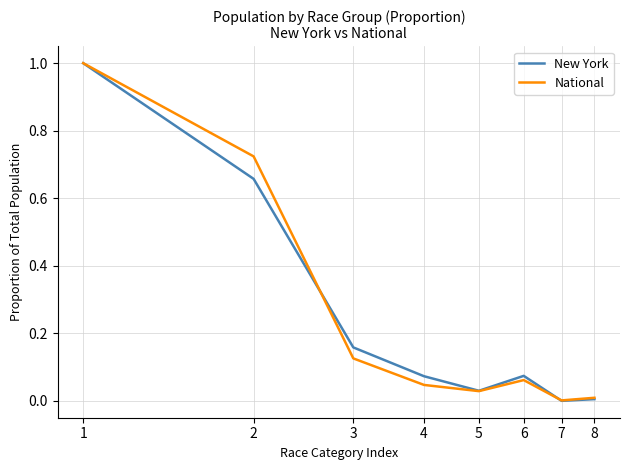

What is the highest value of the New York series?

1.0